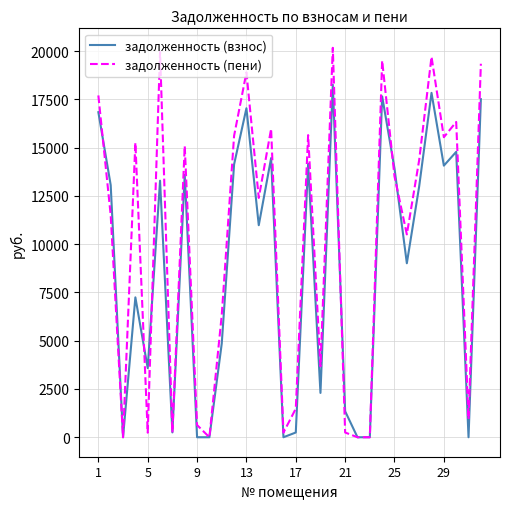

What is the maximum value shown in the chart?

20167.9